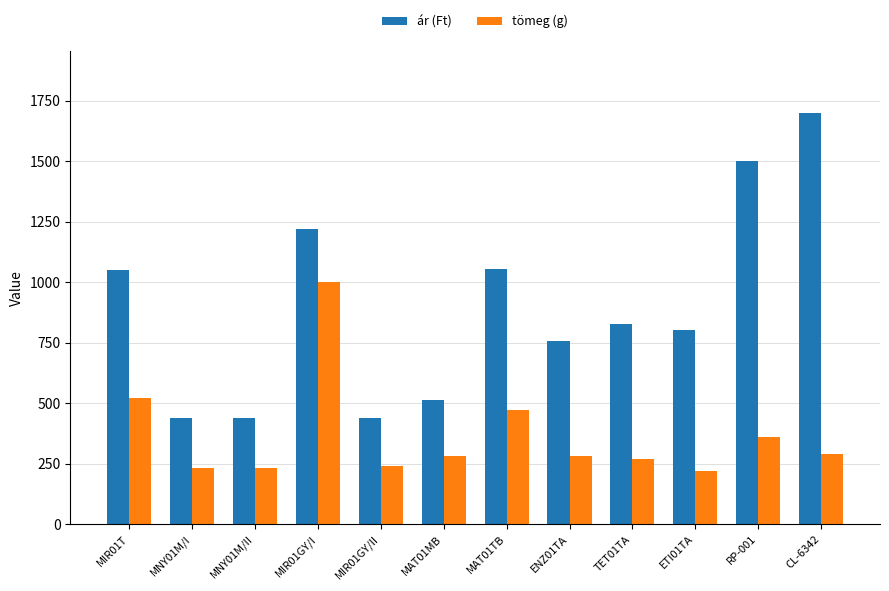

Which label corresponds to the largest value in the chart?

CL-6342